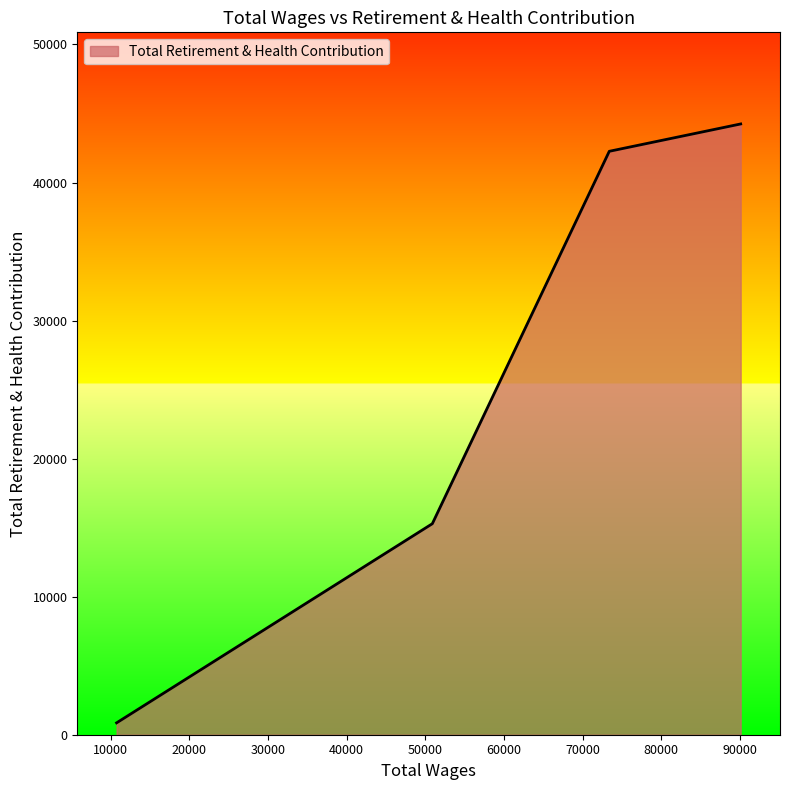

What is the difference between the maximum and minimum values?

43383